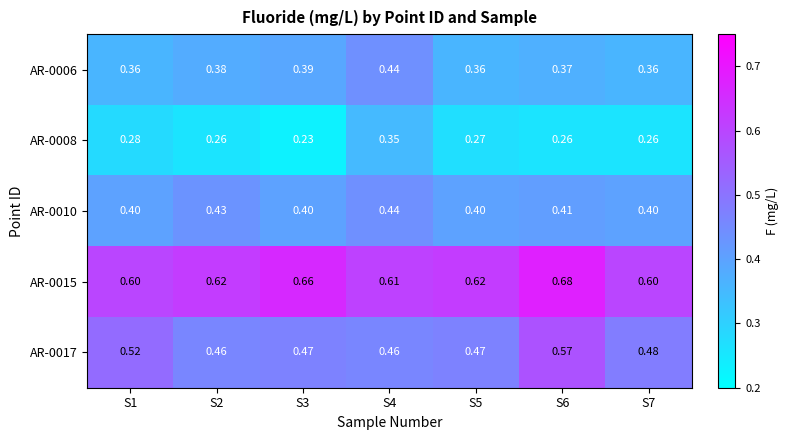

Is the value of AR-0006 at S3 greater than the value of AR-0015 at S1?

No